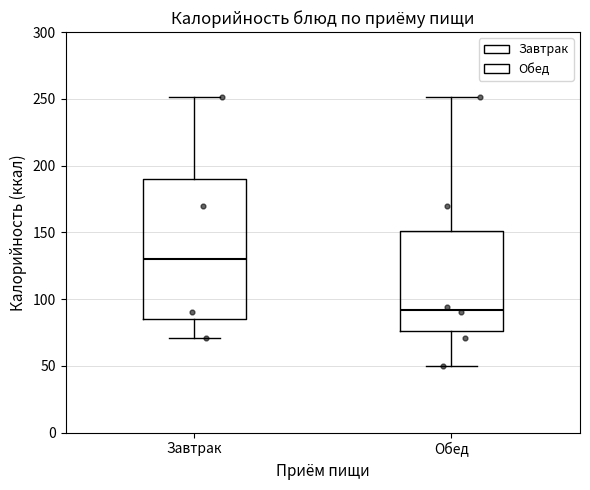

Which box's median line is the lowest?

Обед